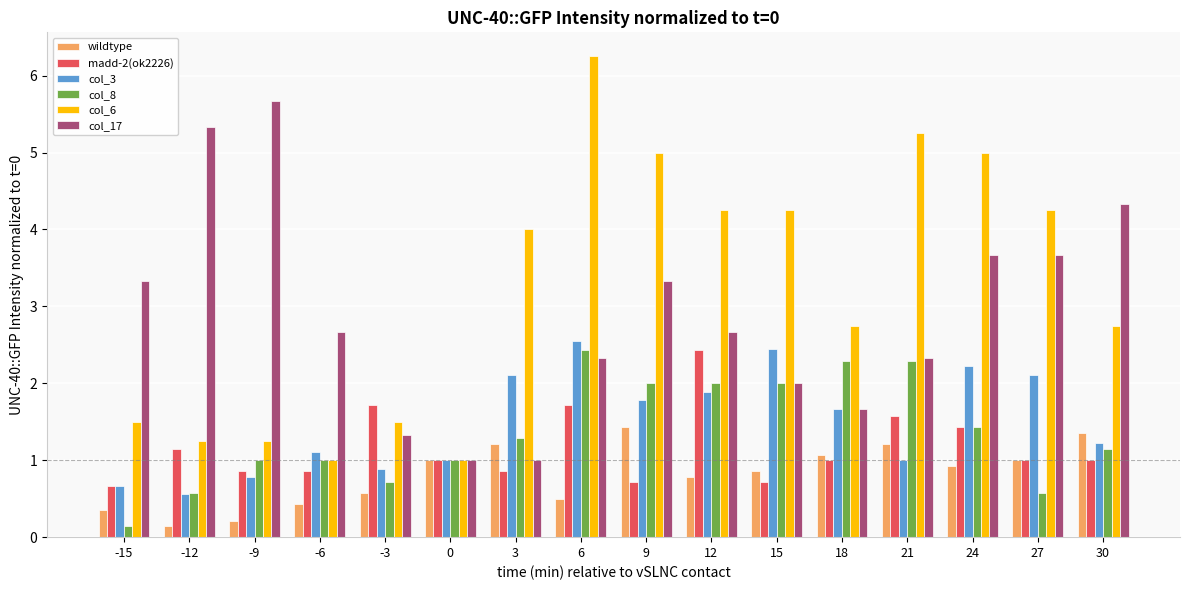

True or false: col_17 has a value of 3.7 at 24.

True